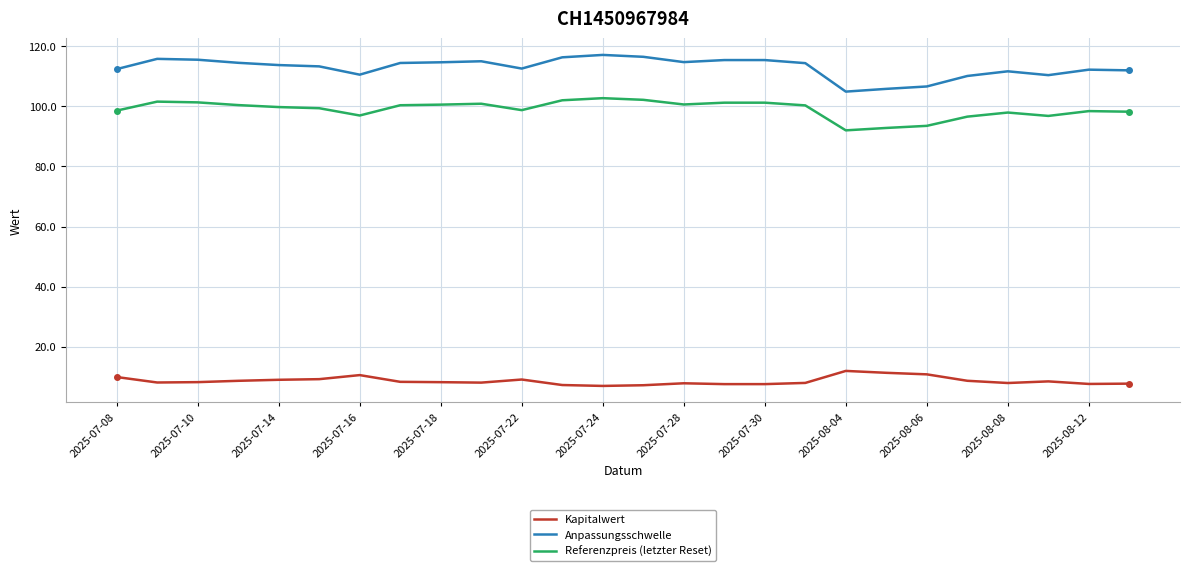

What is the minimum value shown in the chart?

7.0